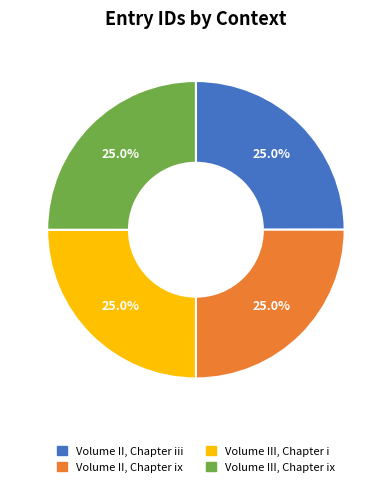

True or false: Volume II, Chapter iii accounts for 18% of the total.

False